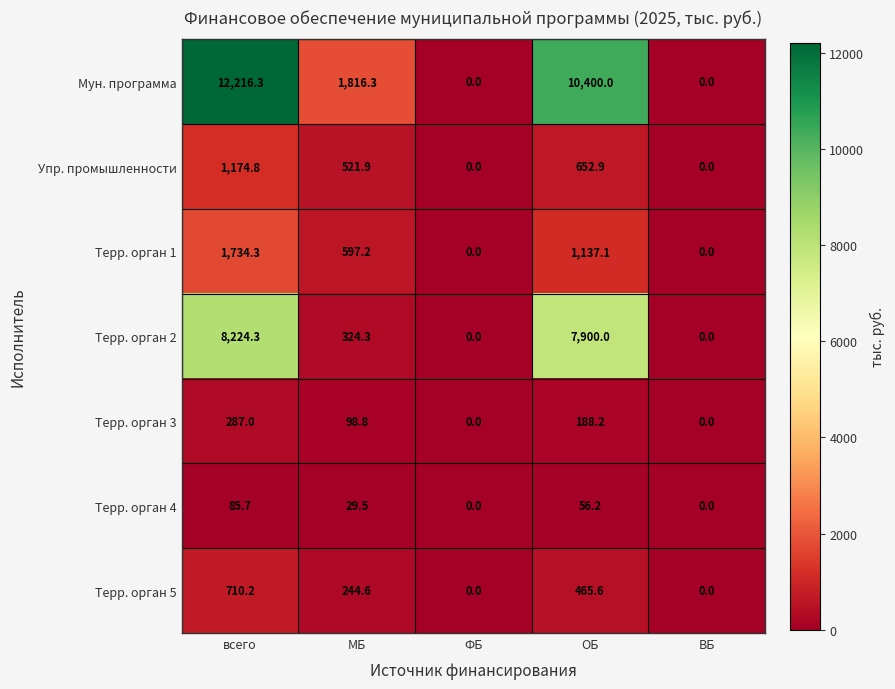

Which series has the widest spread of values?

Мун. программа